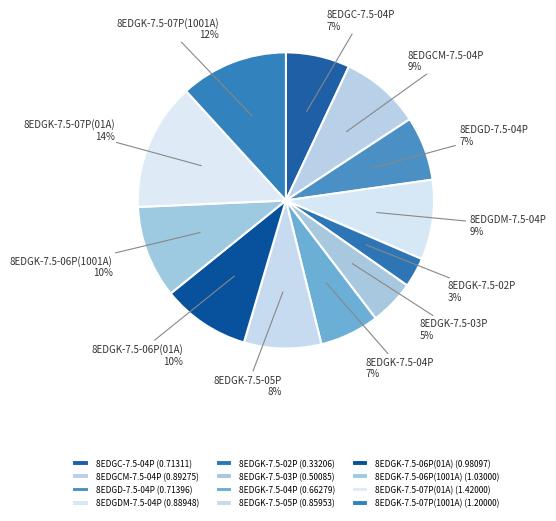

Do 8EDGK-7.5-04P and 8EDGK-7.5-03P together represent more than half of the pie?

No